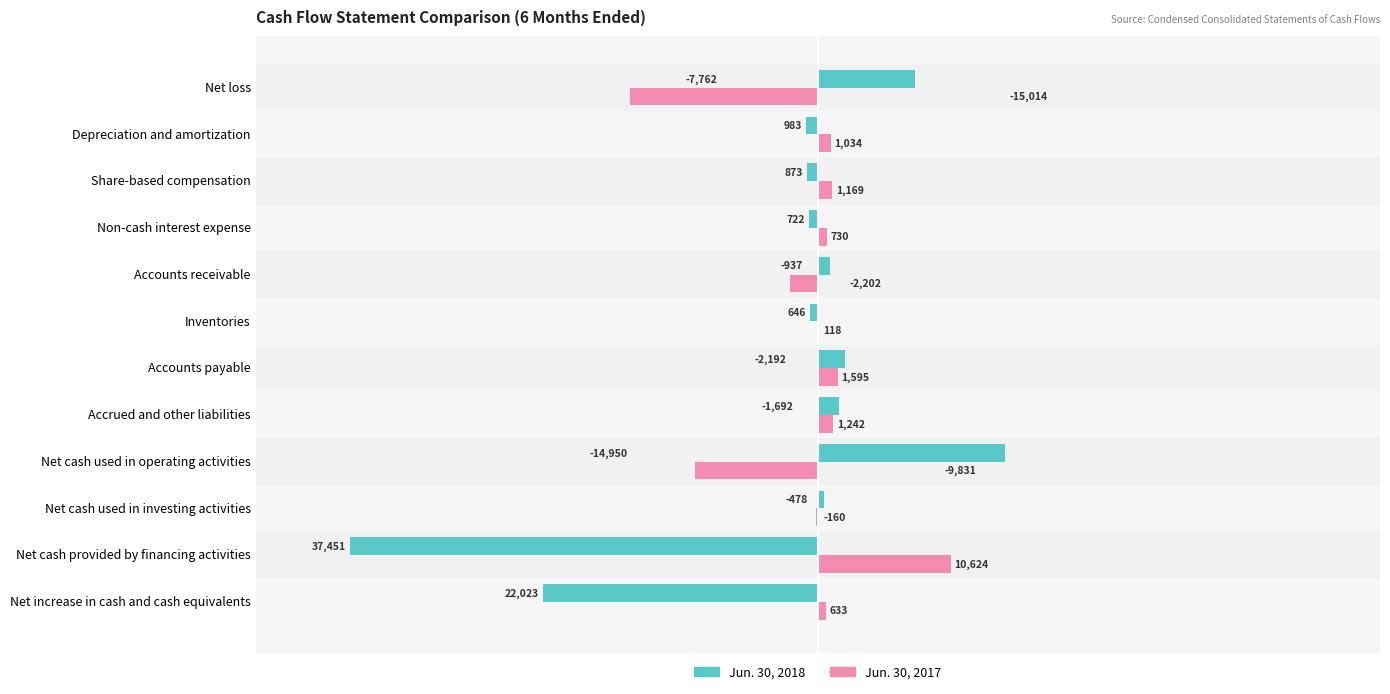

How many negative values does the Jun. 30, 2017 series have?

4